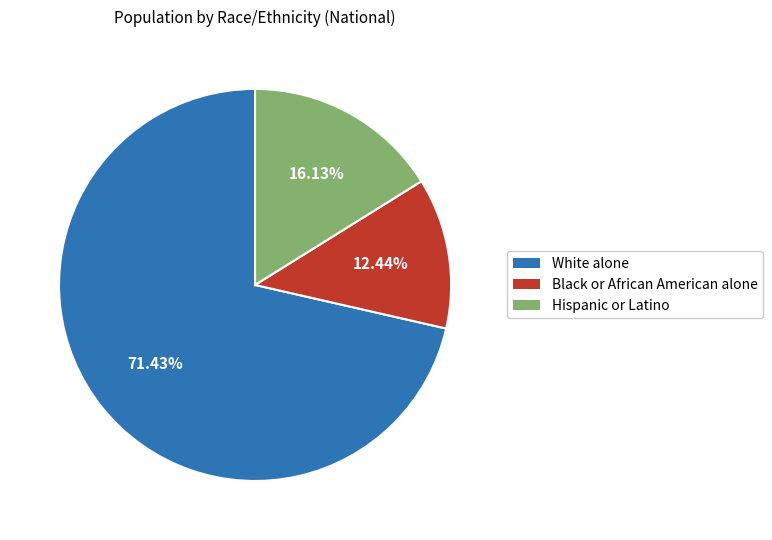

Rank the categories by value from lowest to highest.

Black or African American alone, Hispanic or Latino, White alone